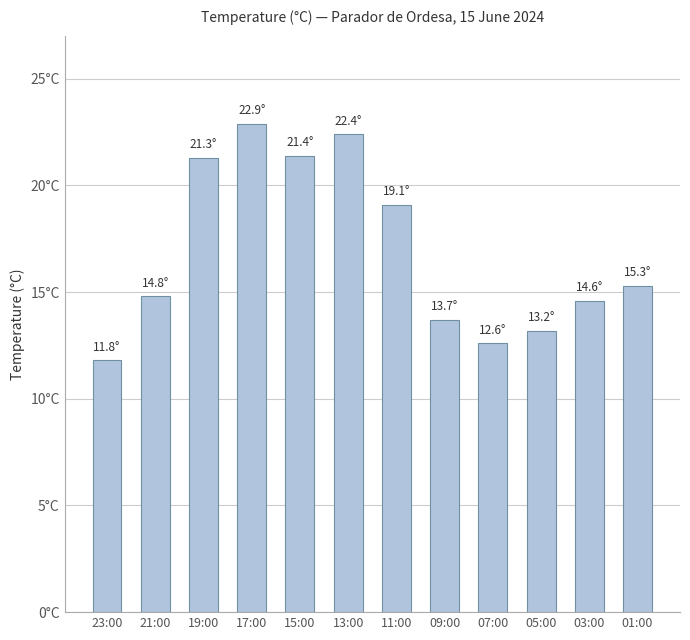

Rank the categories by value from lowest to highest.

23:00, 07:00, 05:00, 09:00, 03:00, 21:00, 01:00, 11:00, 19:00, 15:00, 13:00, 17:00